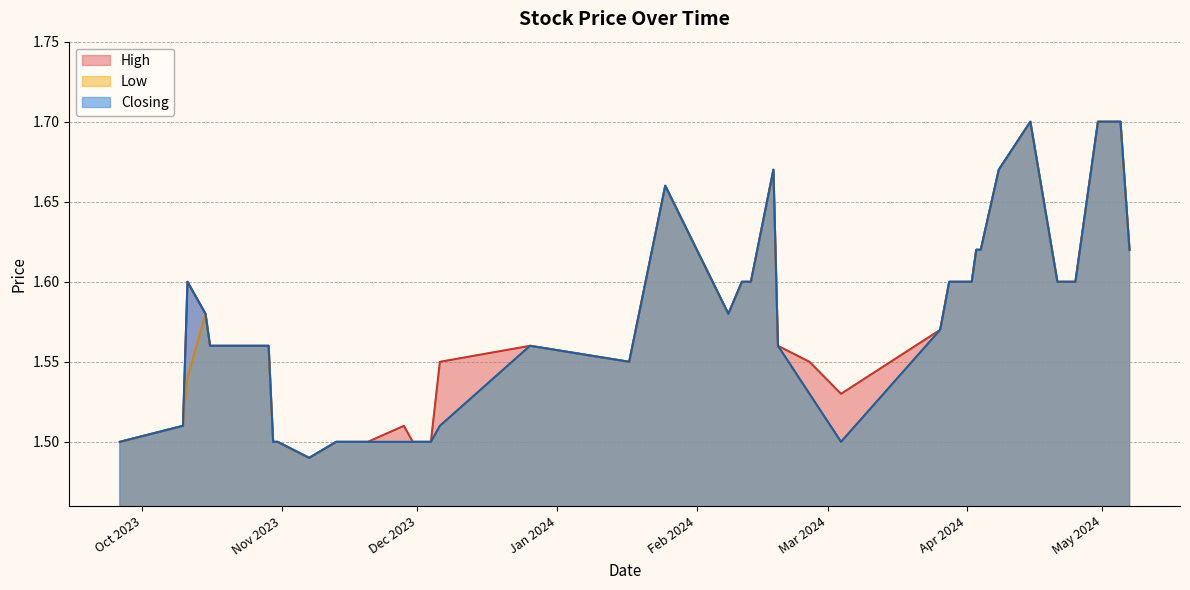

At which label does Low reach its peak?

05/05/2024